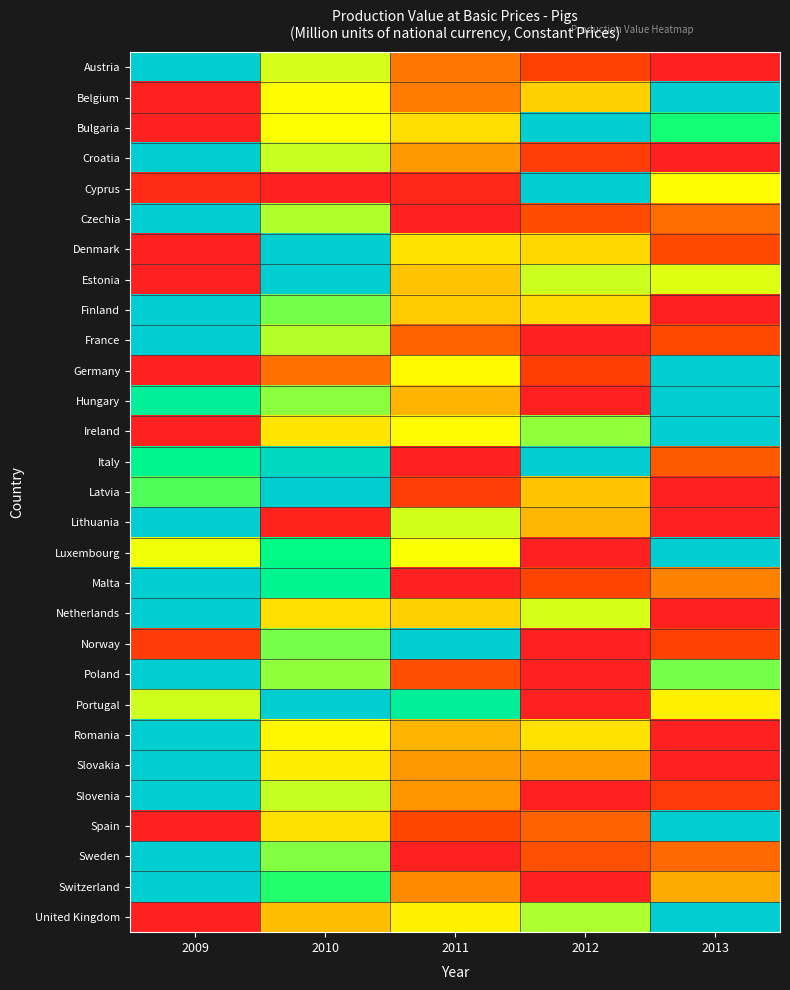

At which category is the sum across all series the highest?

2010